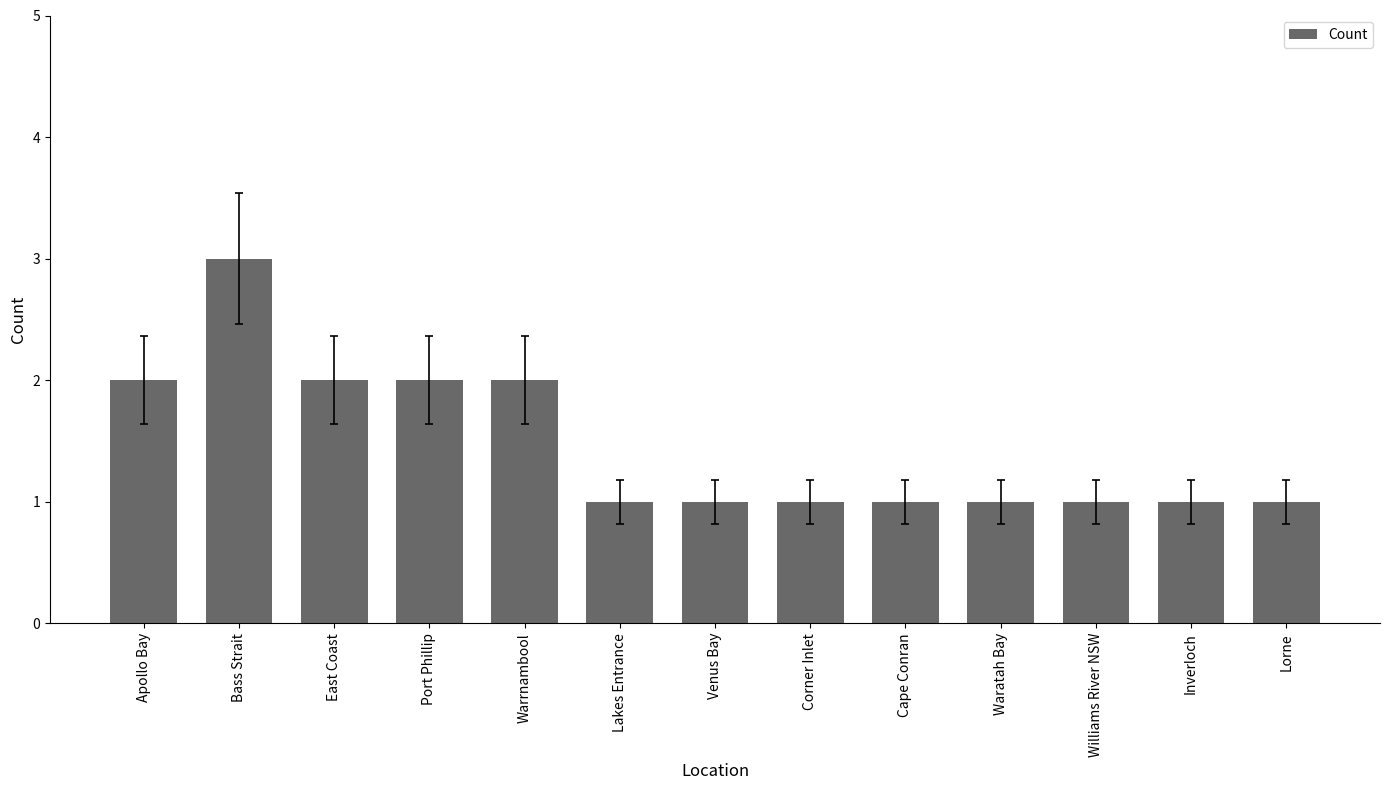

Approximately how many times larger is the value at Cape Conran compared to Bass Strait?

0.3